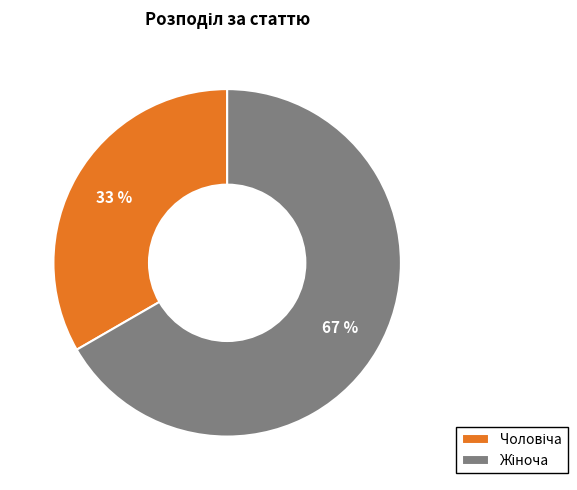

To the nearest percent, what is the average slice percentage?

50%